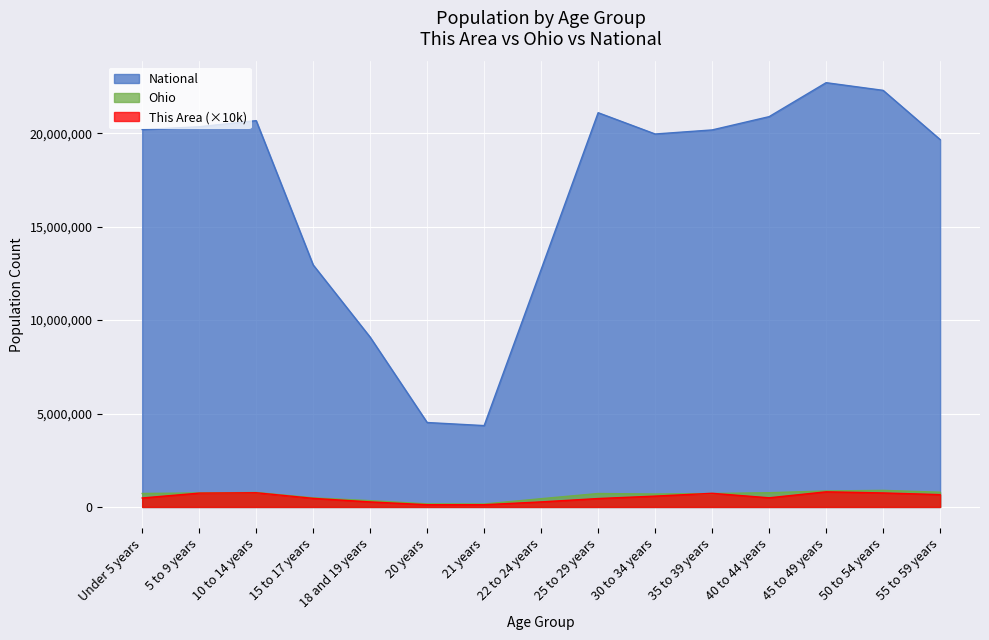

True or false: National and Ohio intersect in this chart.

False